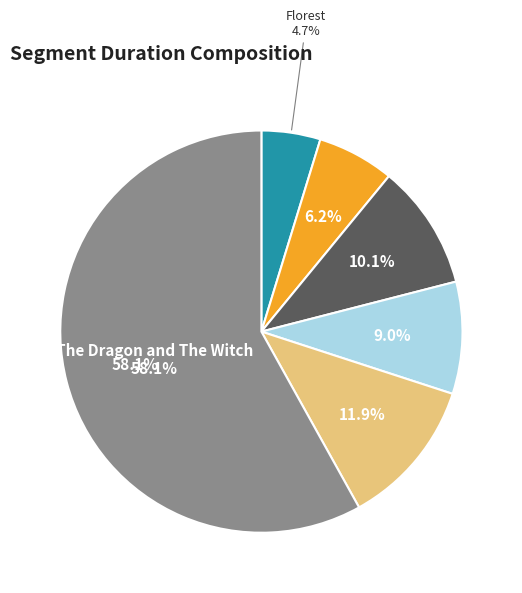

Between Clock Tower and Florest, which is larger?

Clock Tower